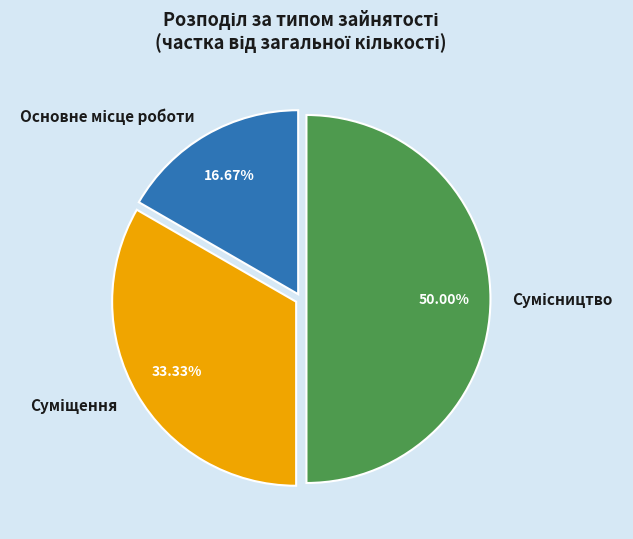

To the nearest percent, what is the difference between the largest and smallest slice percentages?

33%